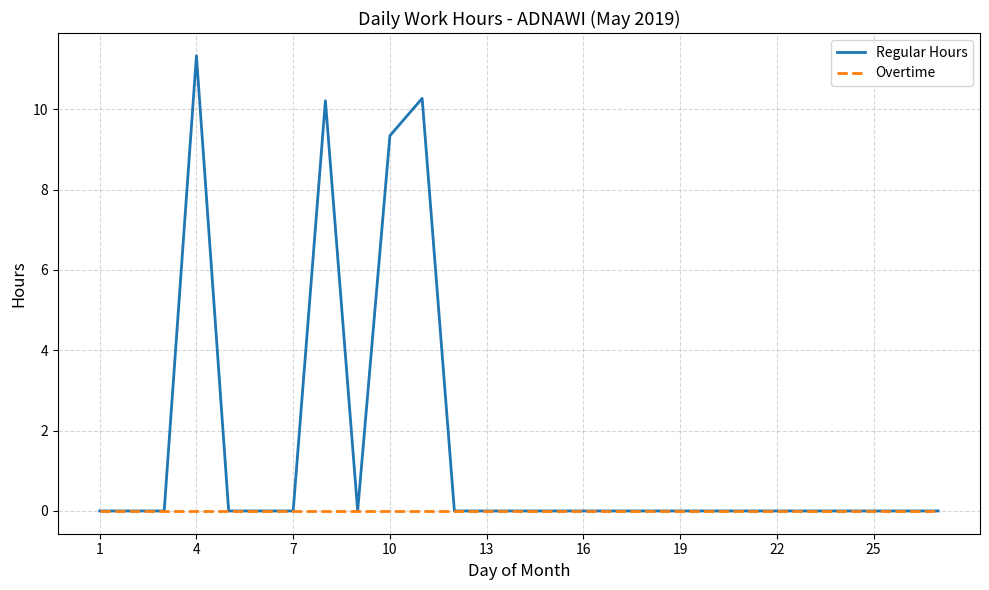

Which series has the largest range (max minus min)?

Regular Hours